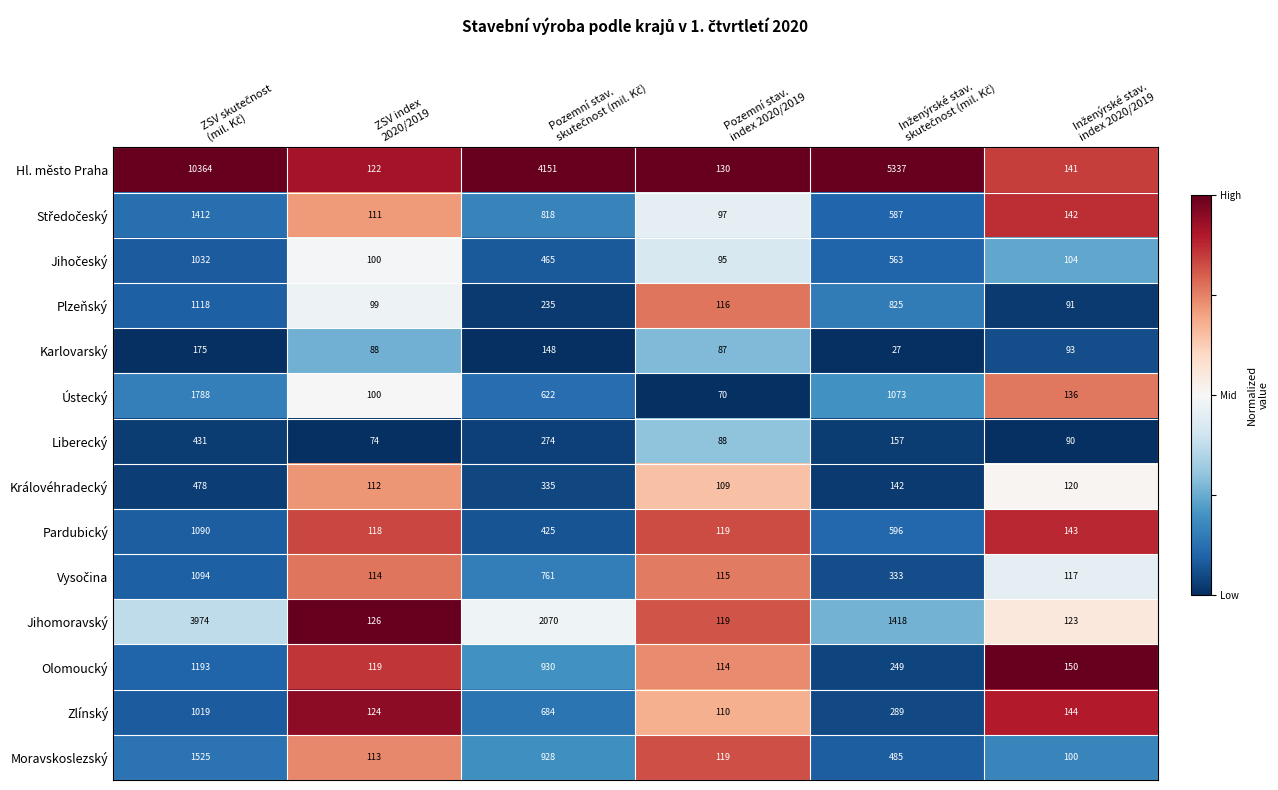

What is the difference between the maximum and second lowest values in the Moravskoslezský series?

1412